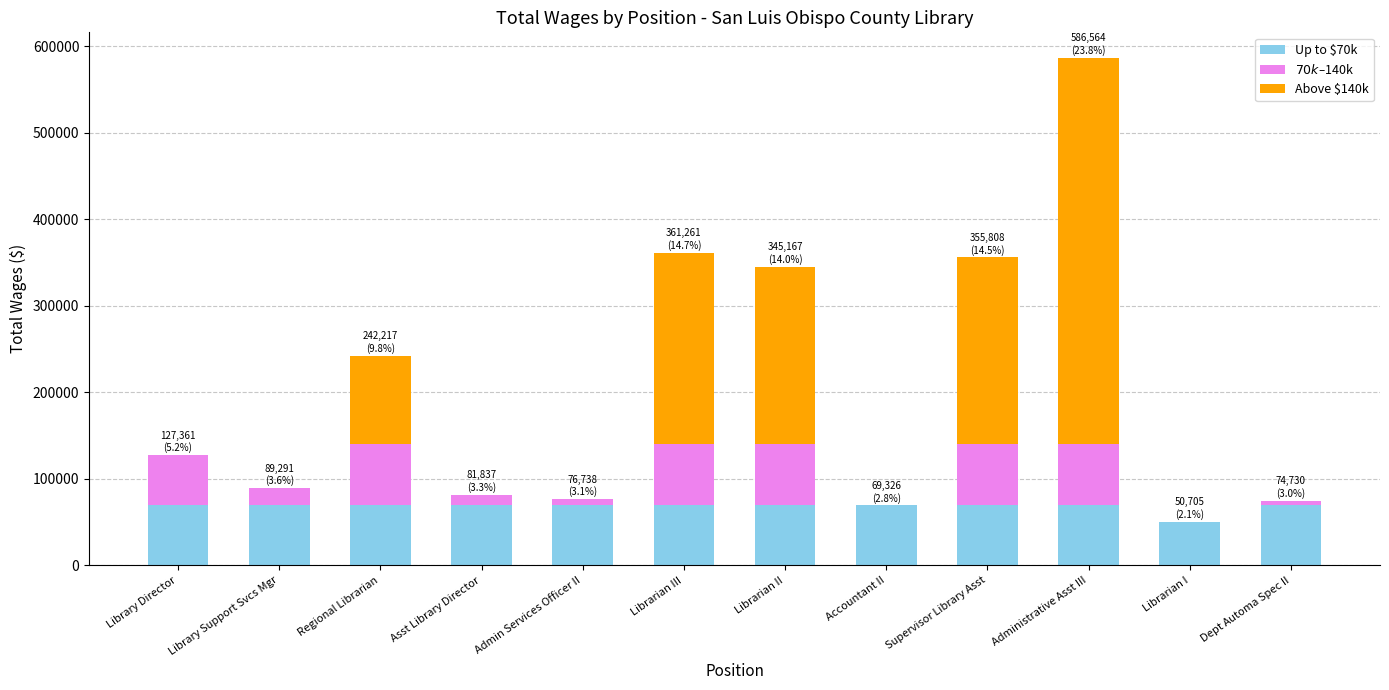

At which category is the sum across all series the highest?

Administrative Asst III